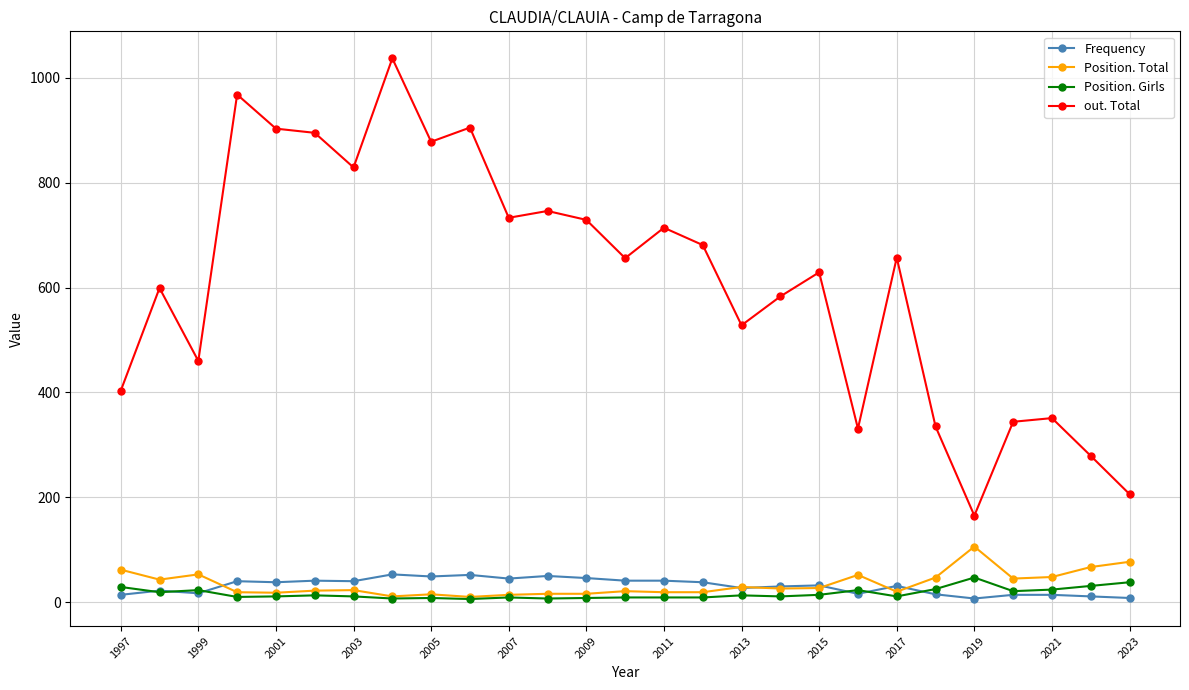

What is the maximum value for Position. Girls?

47